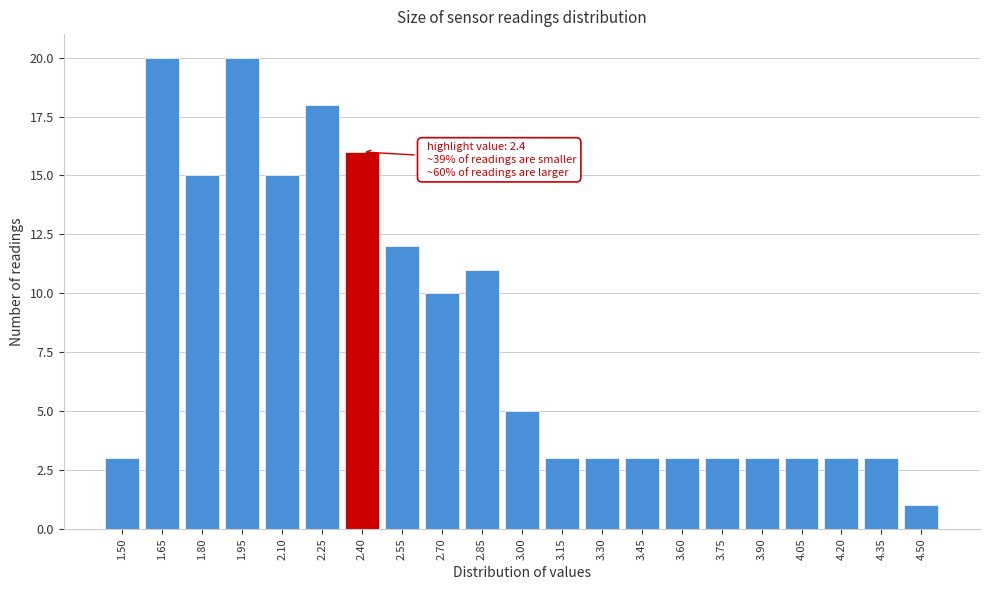

Reading left to right, transcribe all the data shown in this chart.

1.50=3	1.65=20	1.80=15	1.95=20	2.10=15	2.25=18	2.40=16	2.55=12	2.70=10	2.85=11	3.00=5	3.15=3	3.30=3	3.45=3	3.60=3	3.75=3	3.90=3	4.05=3	4.20=3	4.35=3	4.50=1